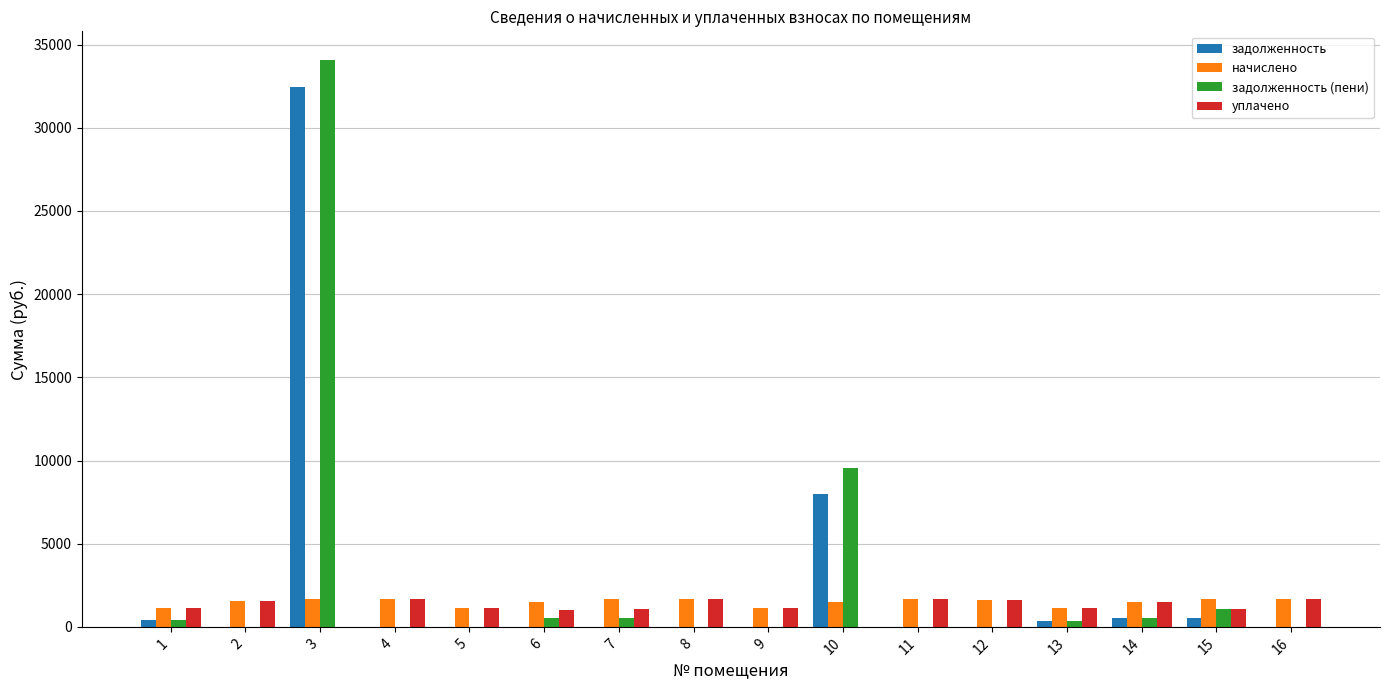

Is the value of начислено at 2 greater than the value of задолженность at 9?

Yes